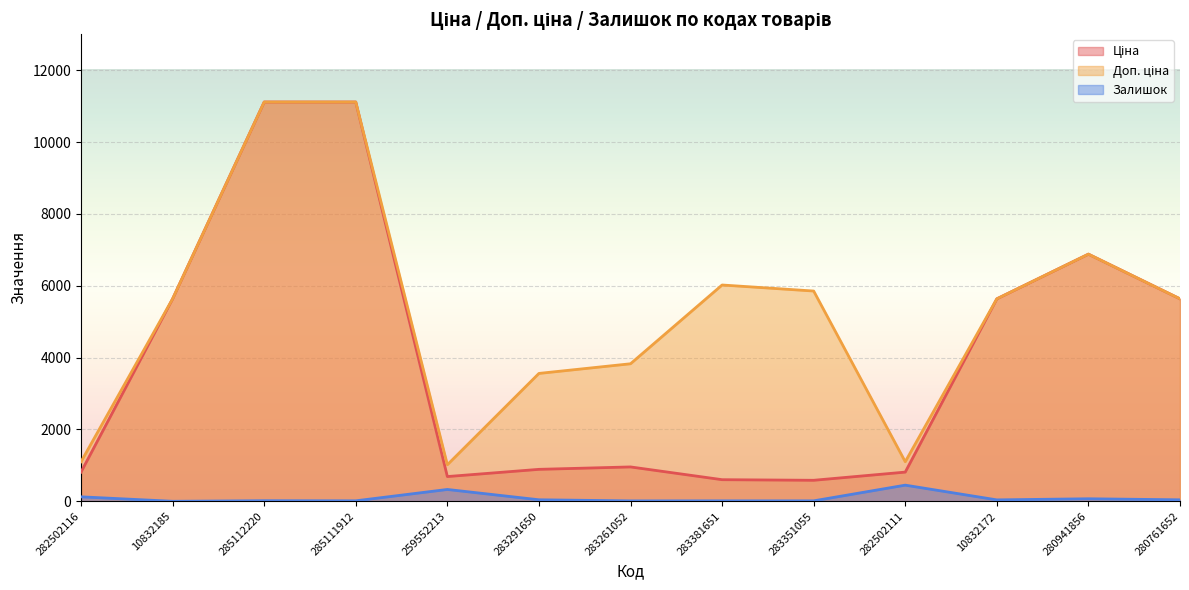

What is the smallest value displayed?

1.0